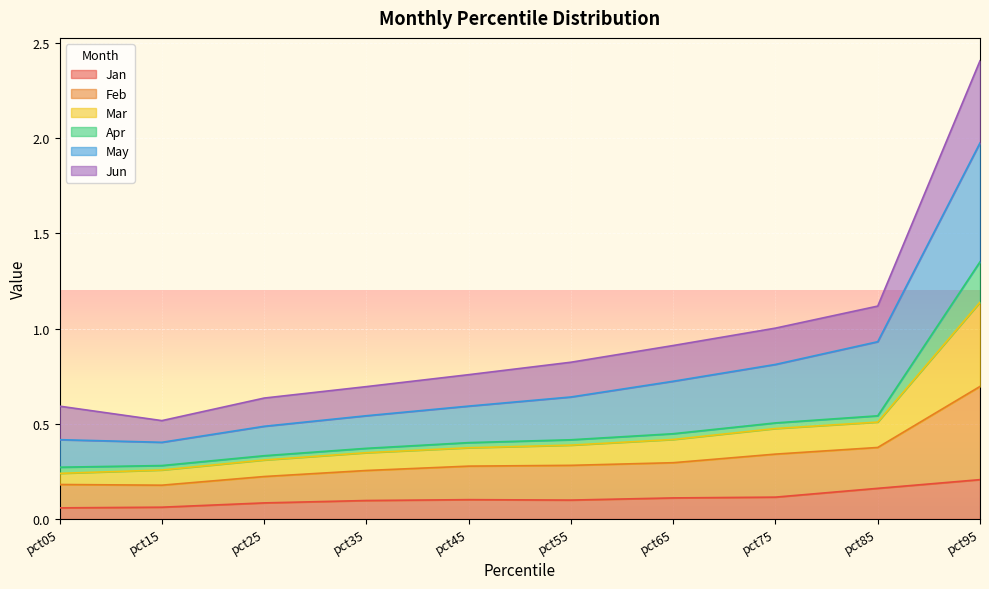

The Mar series shows 0.1 at pct05. True or false?

False